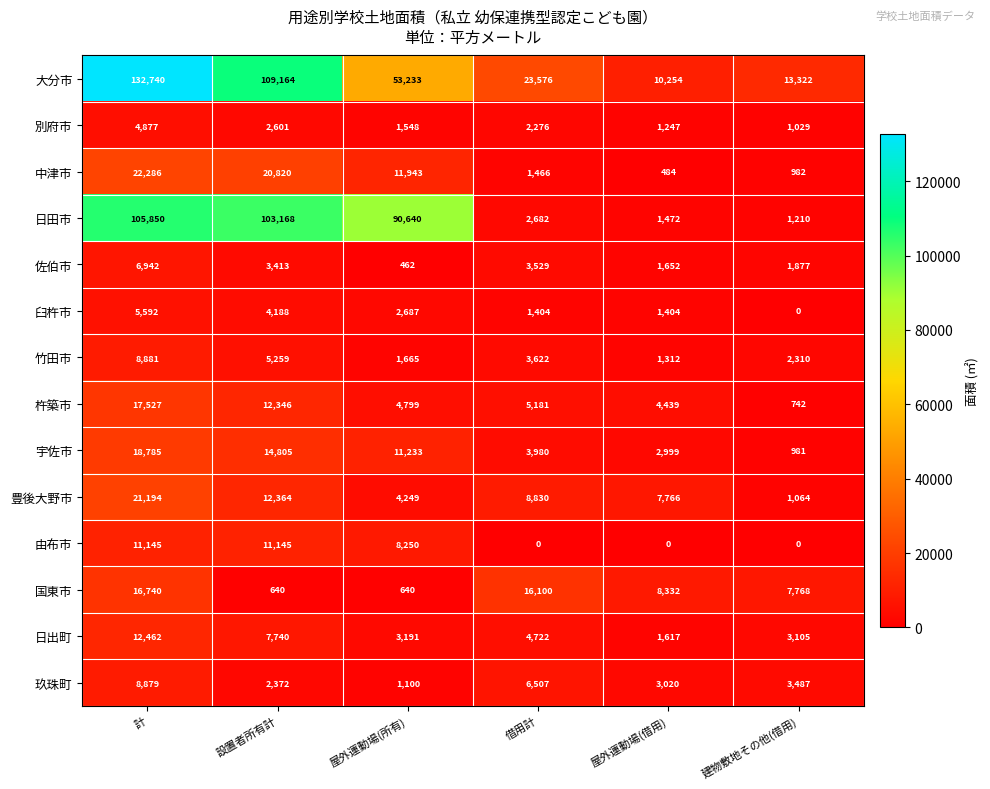

Which series has the largest range (max minus min)?

大分市